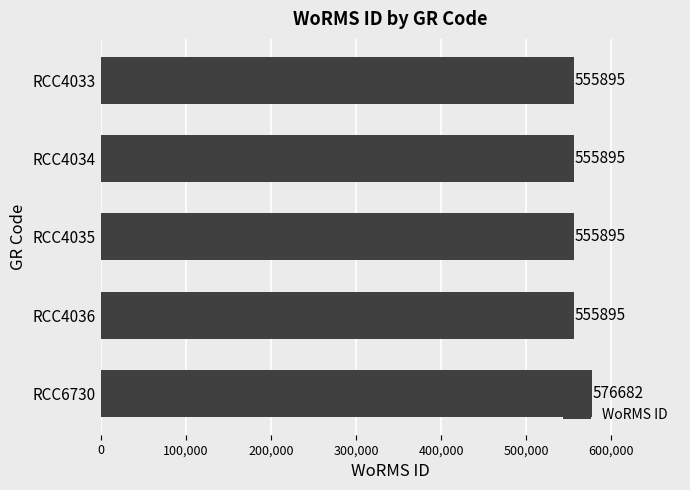

What is the sum of all values?

2800262